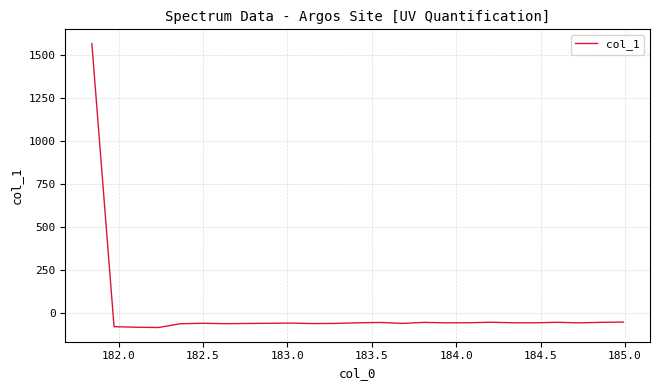

Is this an area chart (filled region under the line)?

No